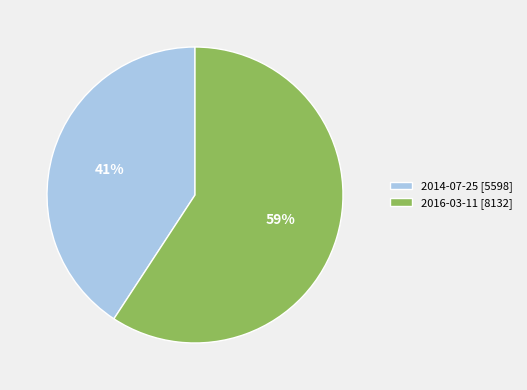

Is it true that 2016-03-11 is 48% of the pie?

False